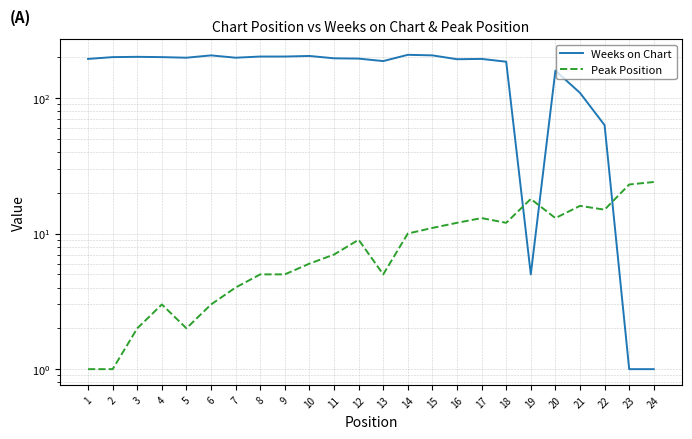

Where is Weeks on Chart nearest to the value 104?

21